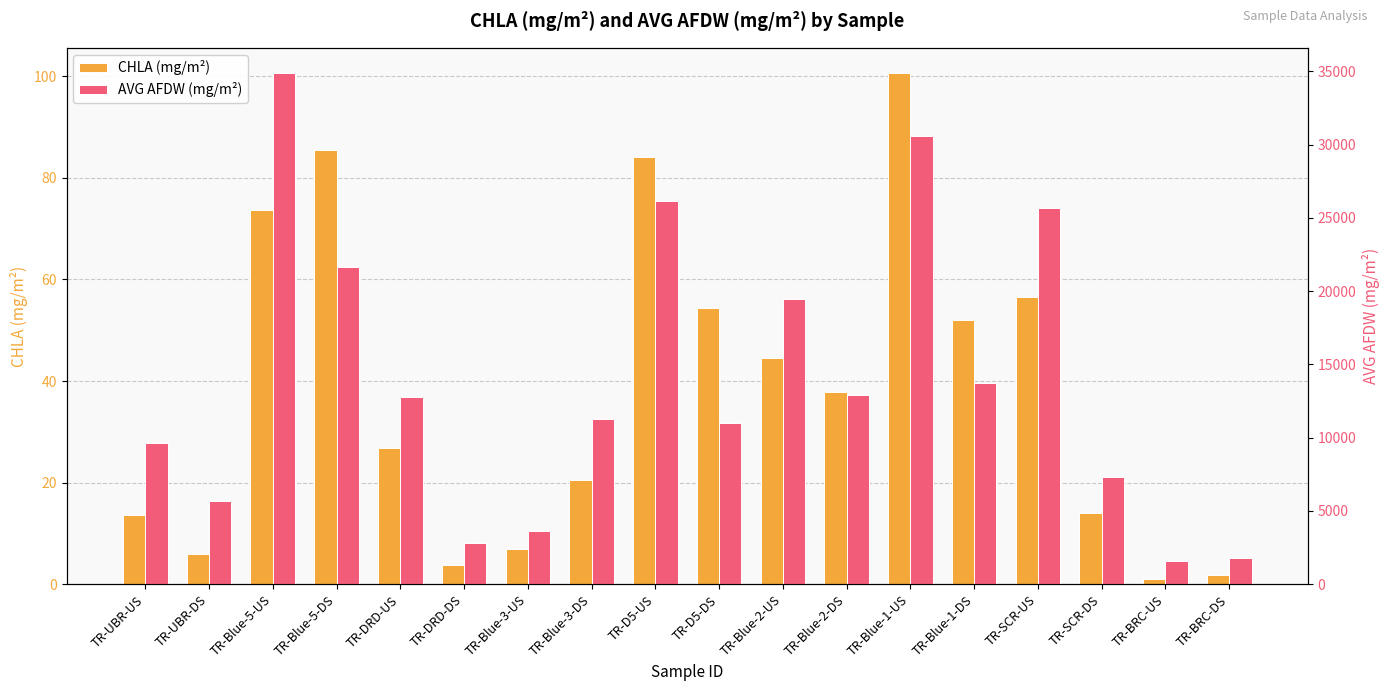

Which category has the highest value in the AVG AFDW (mg/m²) series?

TR-Blue-5-US